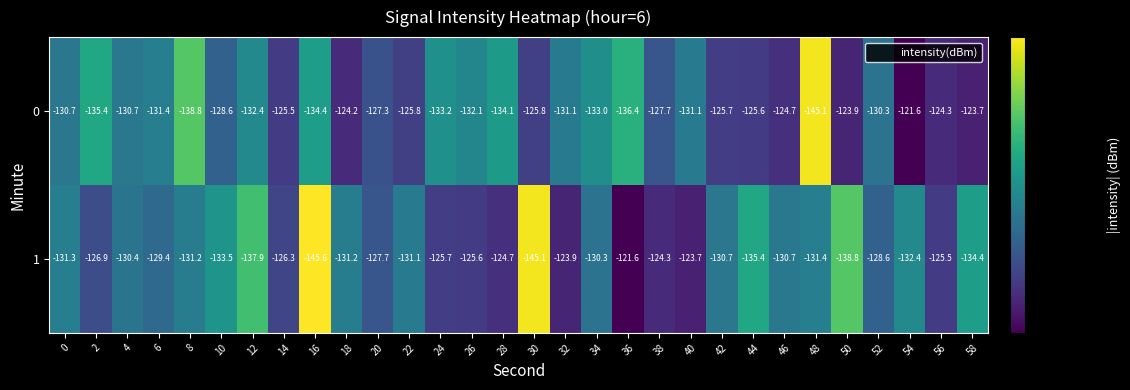

What is the minimum value shown in the chart?

-145.6